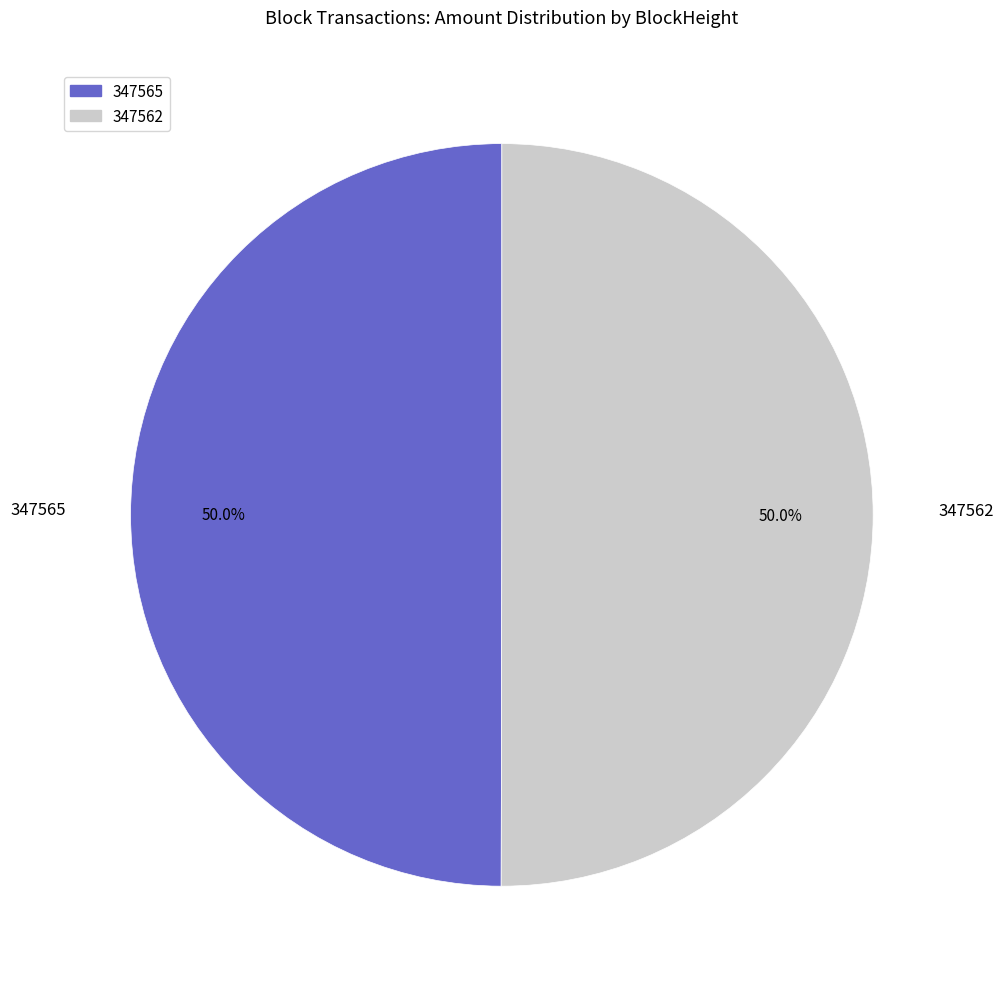

How many segments does this pie chart have?

2